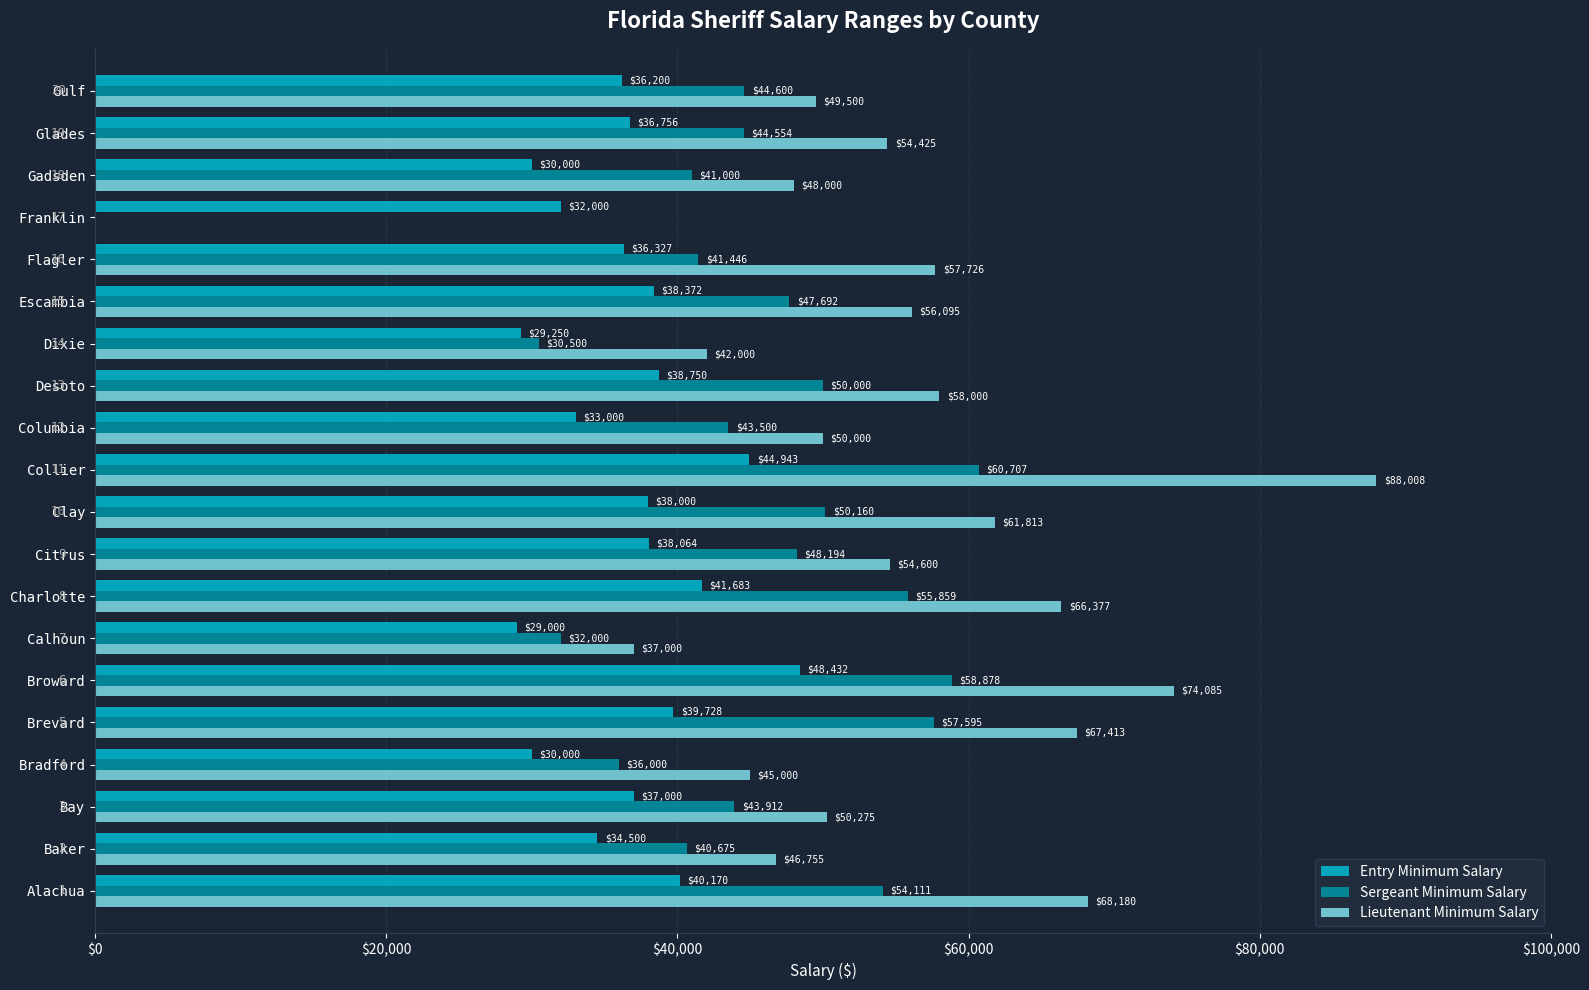

How many data points does each series have?

20